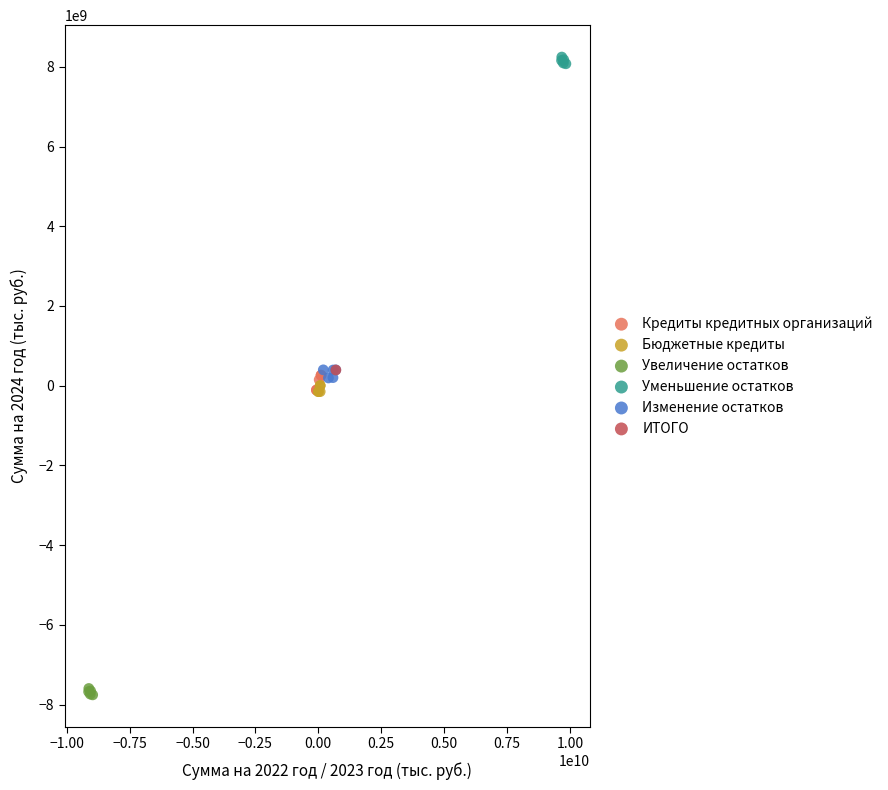

What are all the series names shown in the legend?

Кредиты кредитных организаций, Бюджетные кредиты, Увеличение остатков, Уменьшение остатков, Изменение остатков, ИТОГО